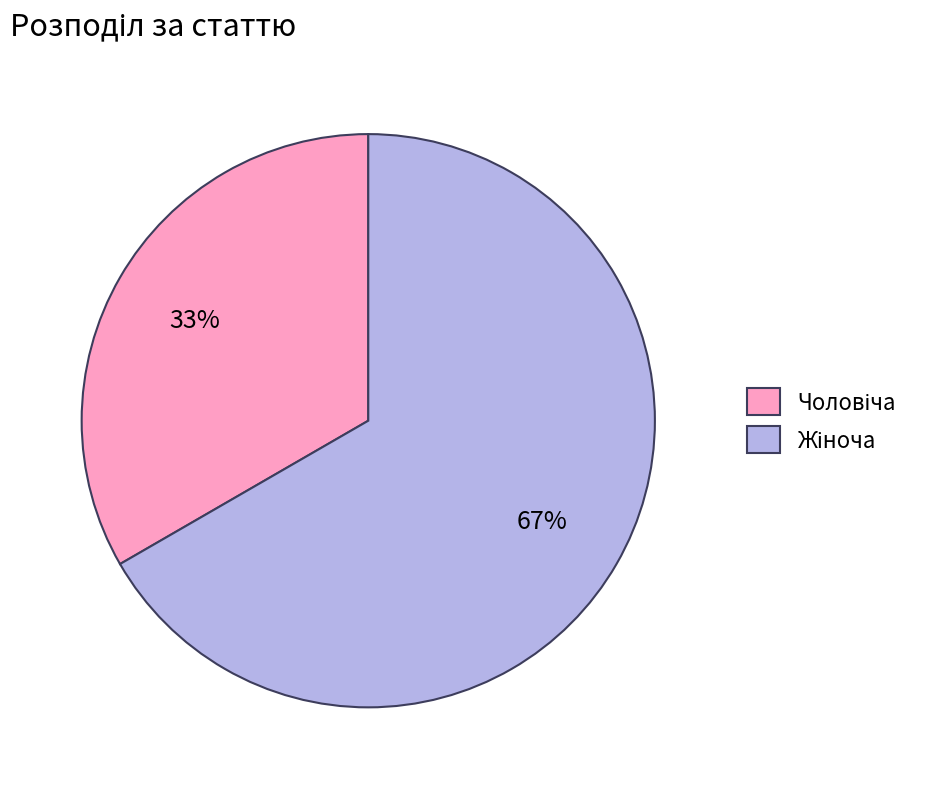

Is there any slice that represents more than half of the pie?

Yes